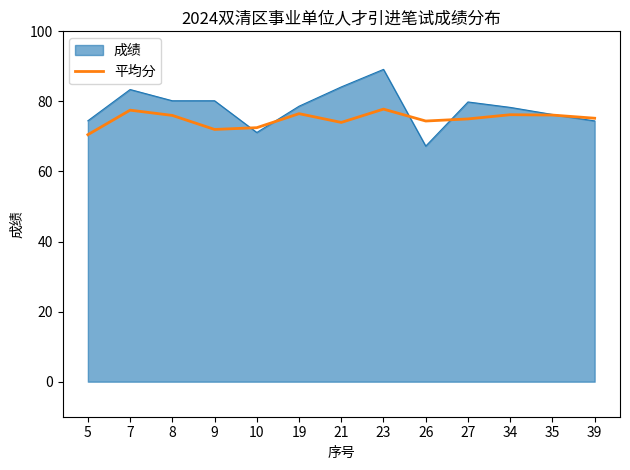

True or false: 平均分 has a value of 76.1 at 35.

True